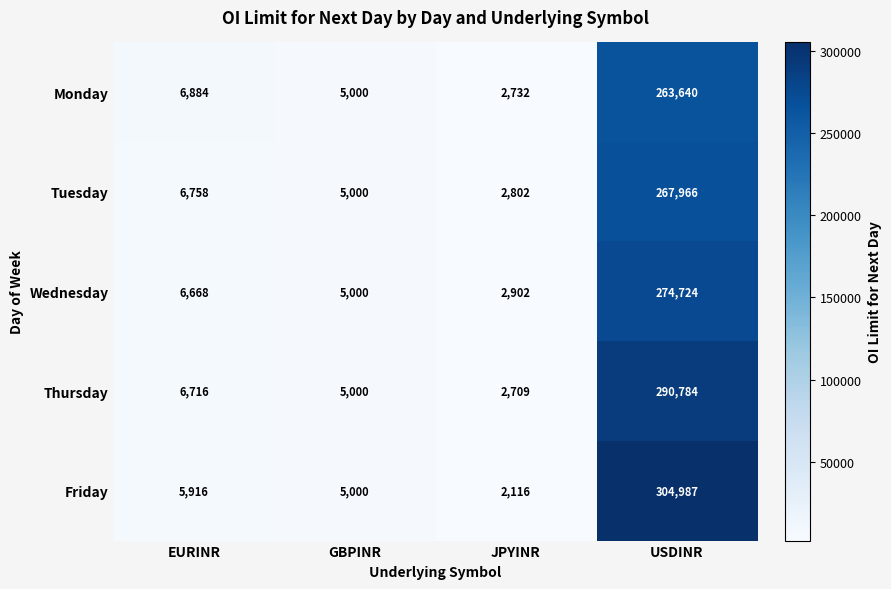

What is the sum of the Monday values at JPYINR and EURINR?

9616